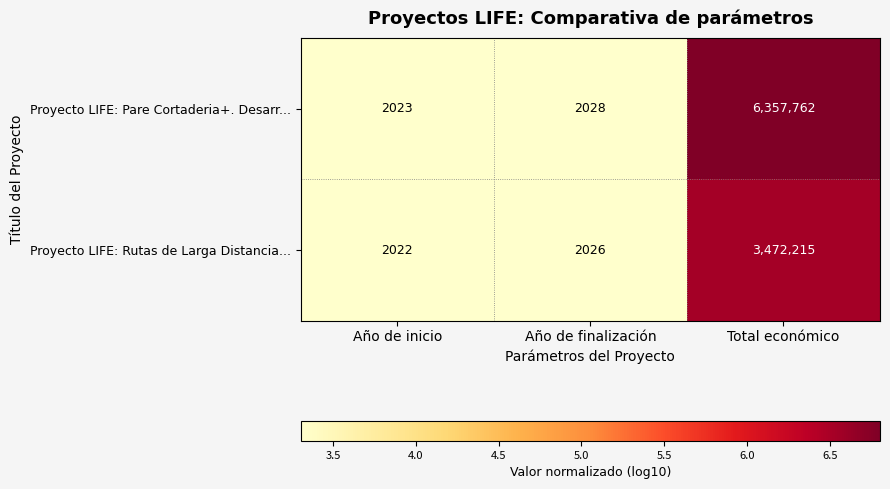

What is the greatest value displayed?

6357762